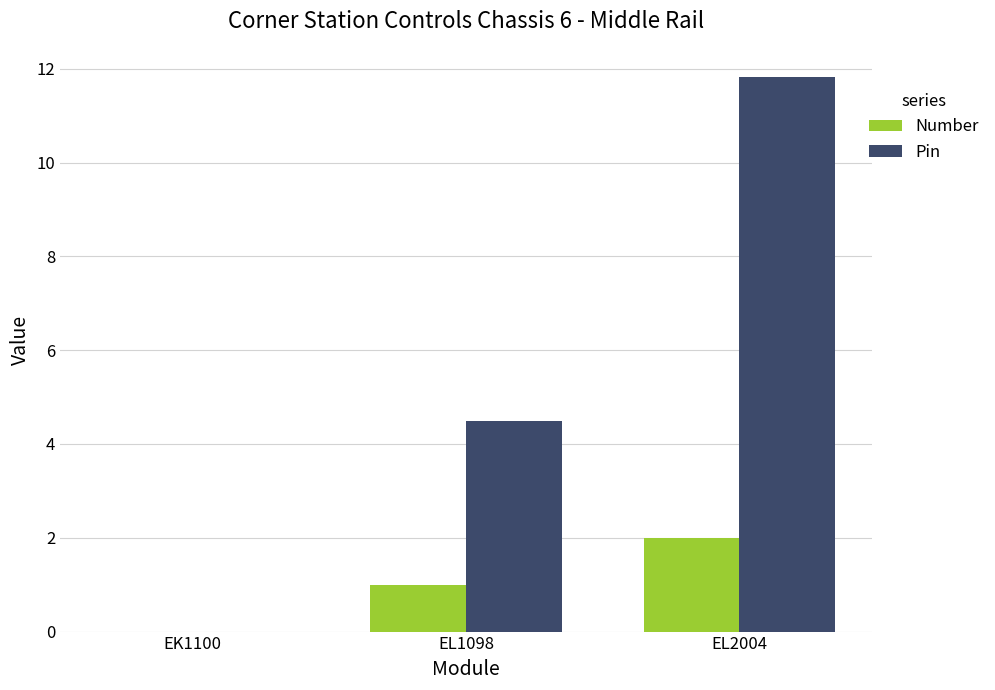

Which category has the highest value in the Pin series?

EL2004